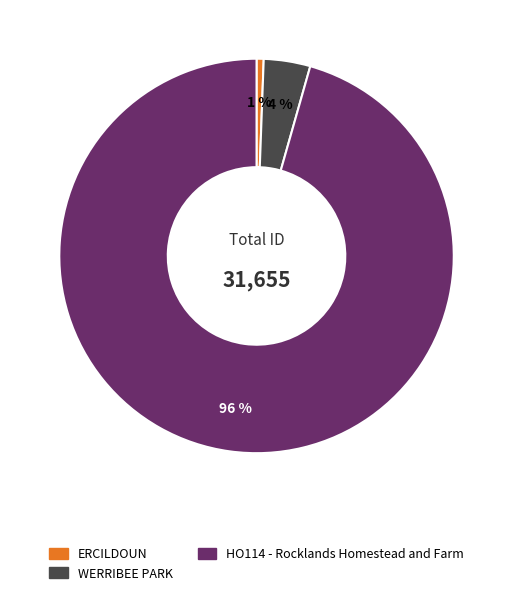

Do HO114 - Rocklands Homestead and Farm and WERRIBEE PARK together represent more than half of the pie?

Yes